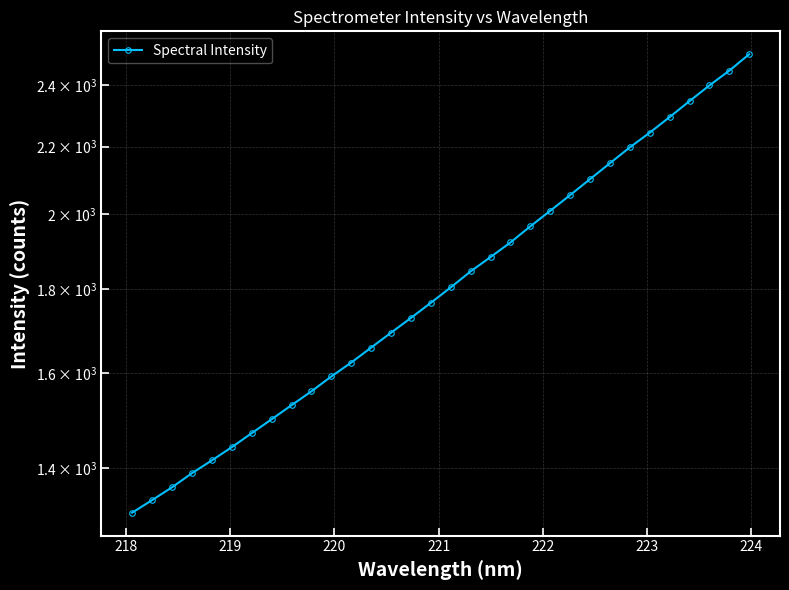

Is this an area chart (filled region under the line)?

No